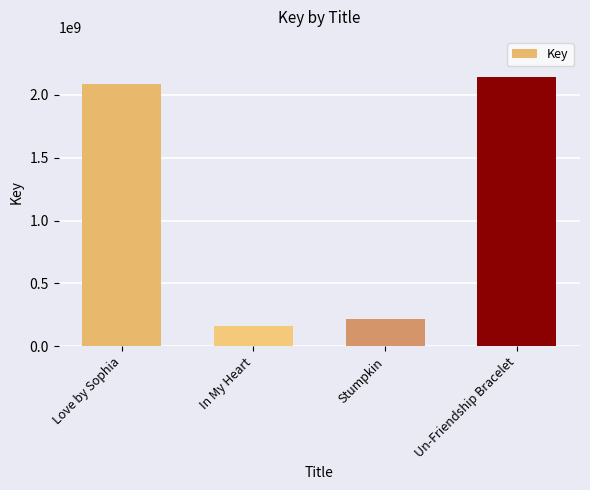

How many bars are there in total?

4